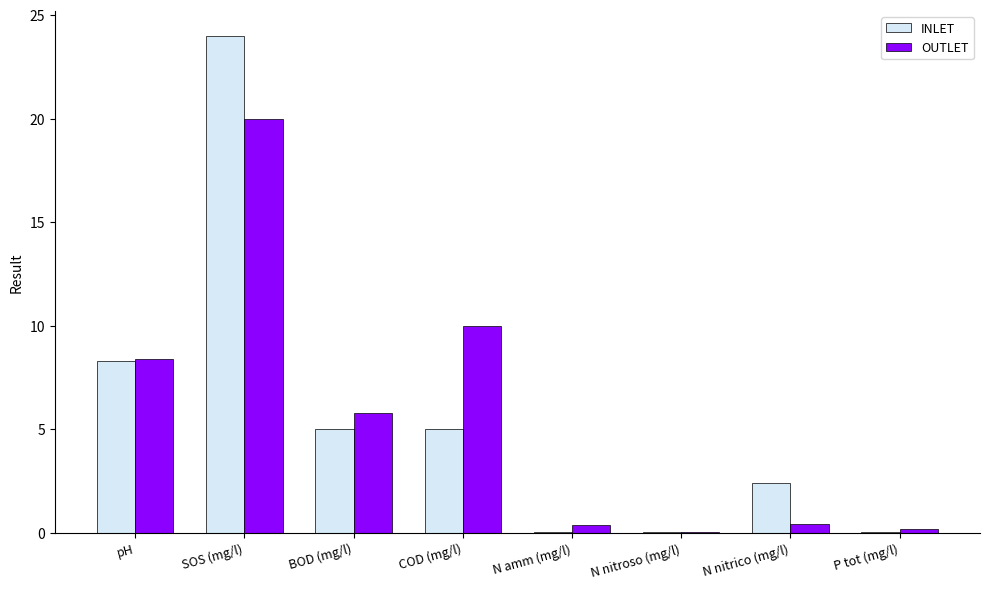

What value does the INLET series have at BOD (mg/l)?

5.0